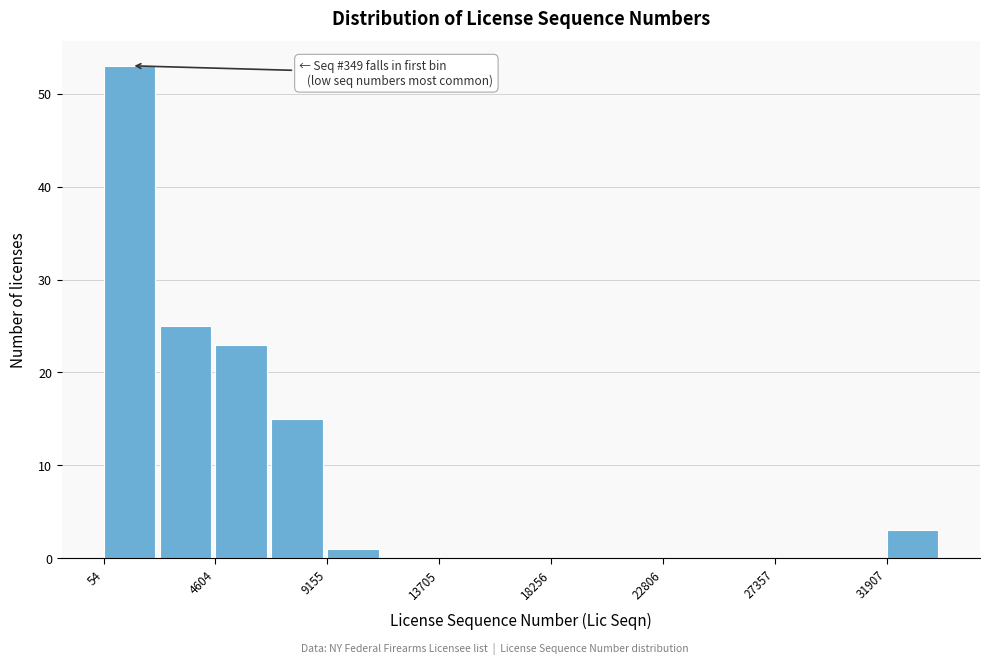

Over which range of the x-axis is the bar tallest?

0 to 2500